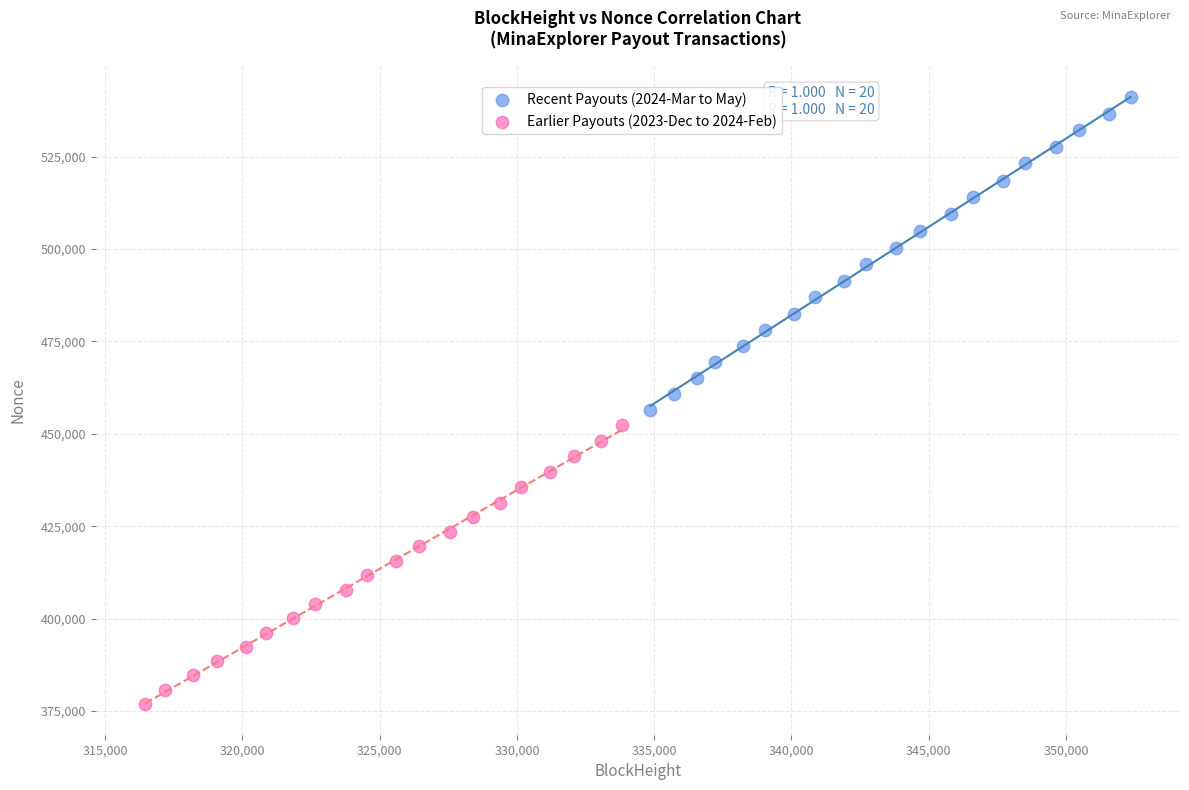

Which series reaches the maximum Y coordinate?

Recent Payouts (2024-Mar to May)